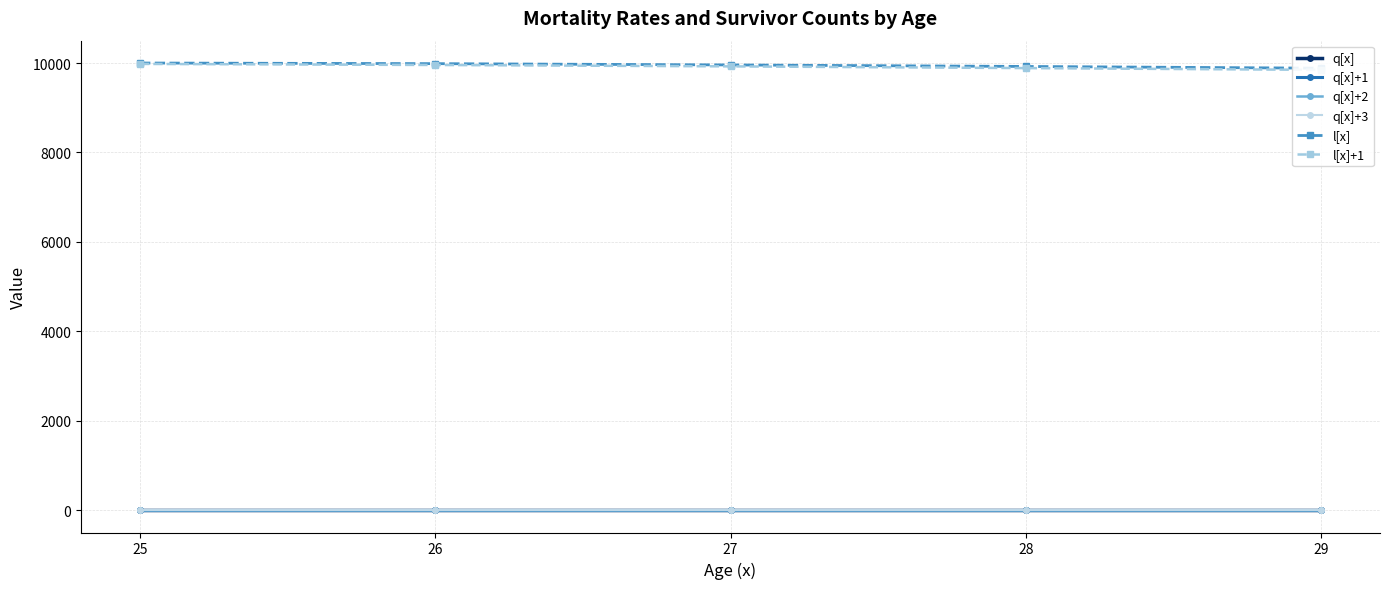

What is the total value across all series at 25?

19980.0